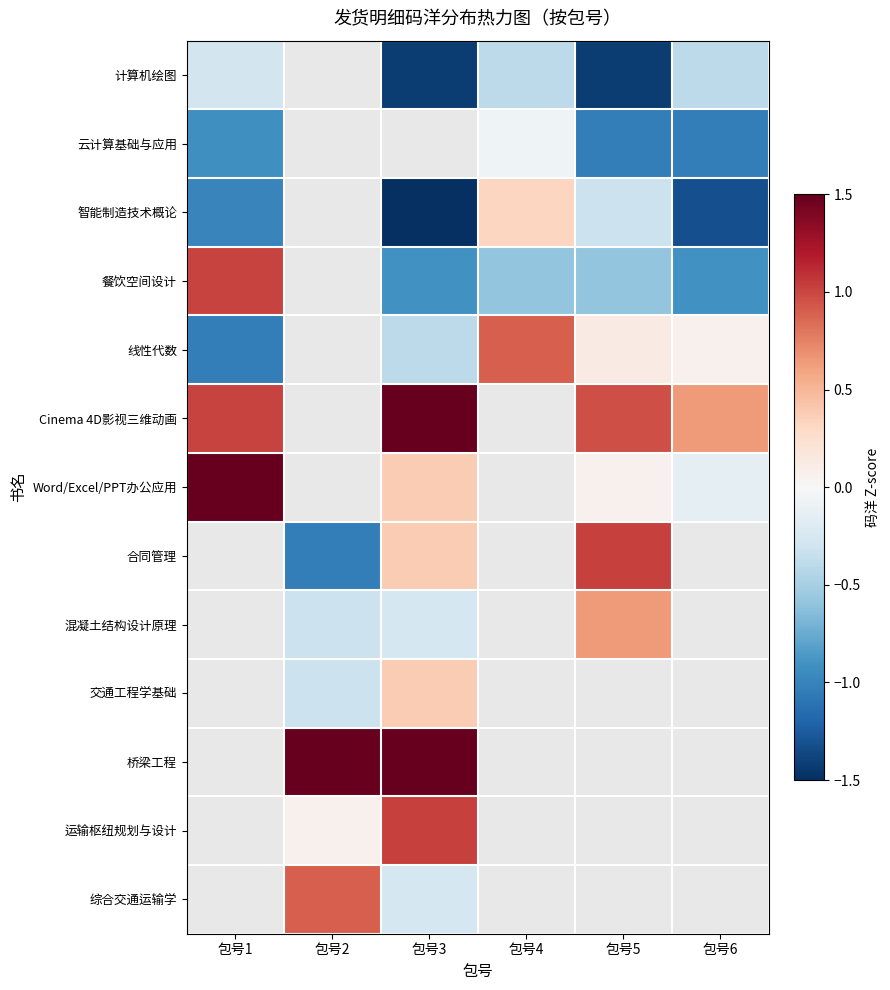

What is the sum of the 餐饮空间设计 values at 包号3 and 包号6?

-1.8